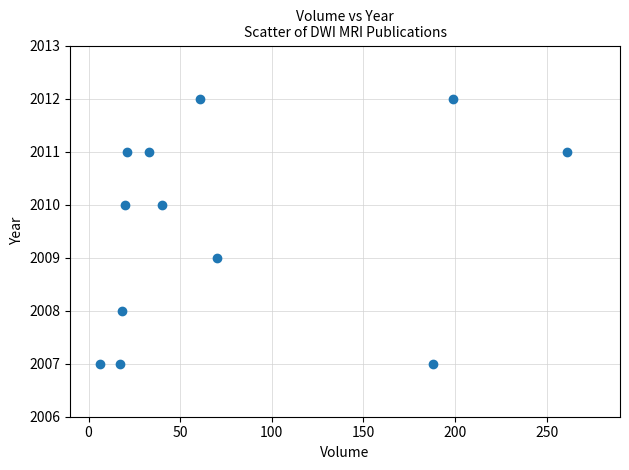

What is the average Y value?

2010